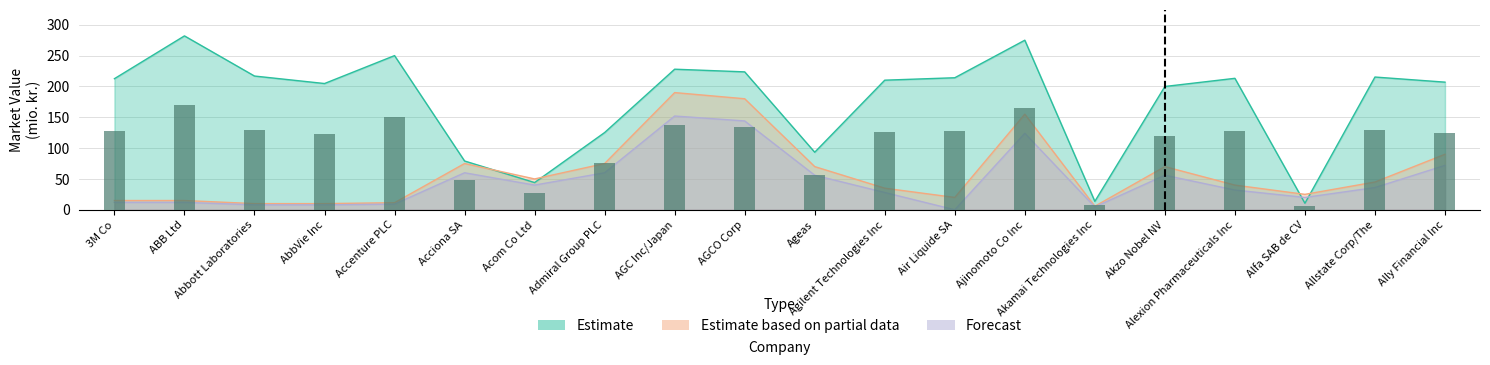

What is the total value across all series at Ageas?

219.3